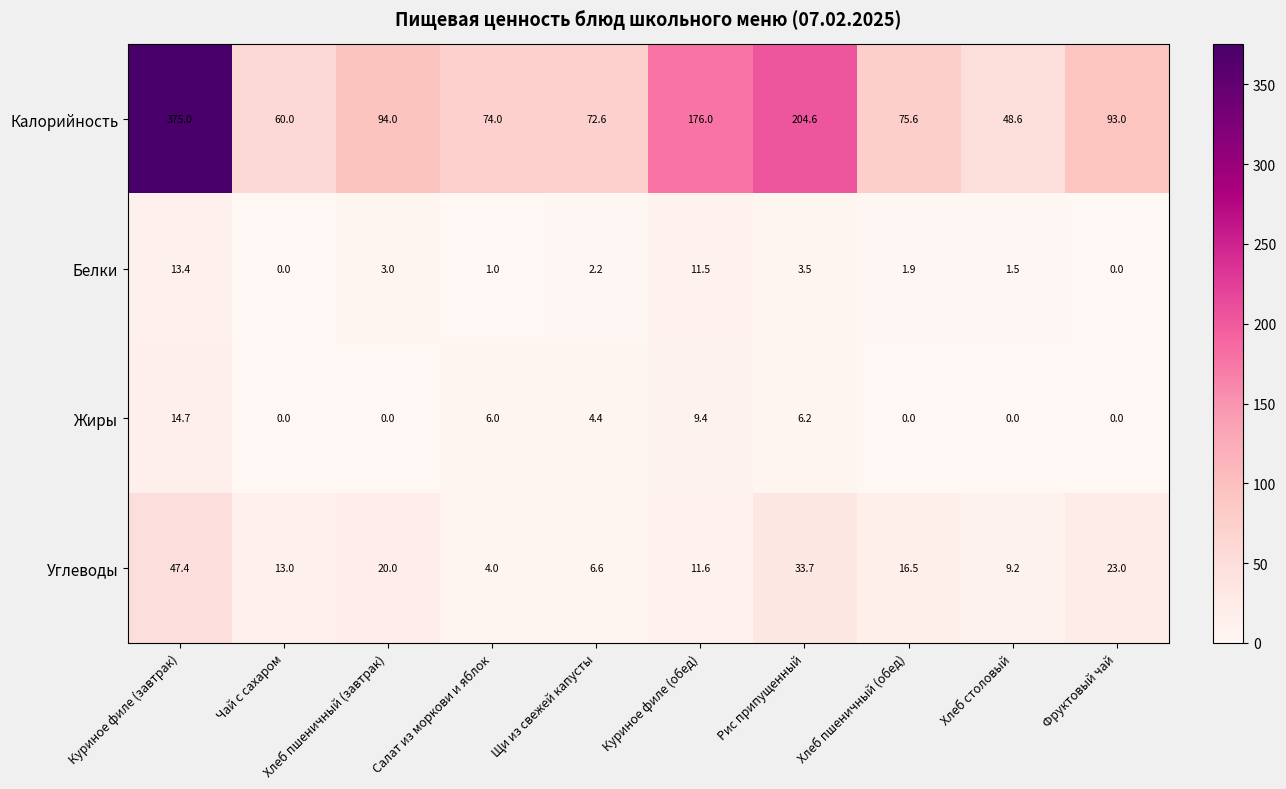

At which category does the chart reach its peak across all series?

Куриное филе (завтрак)